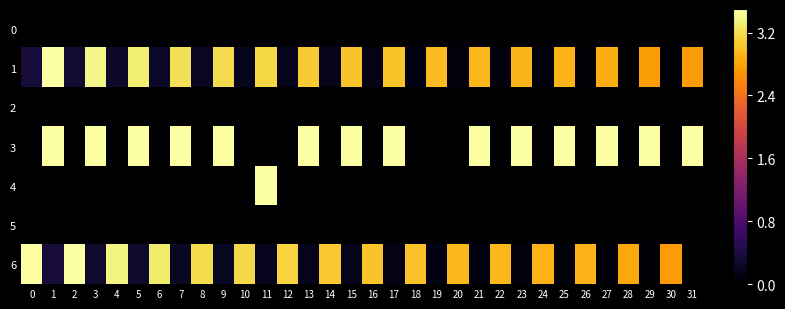

Rank the series by their maximum value, from highest to lowest.

1, 3, 4, 6, 0, 2, 5